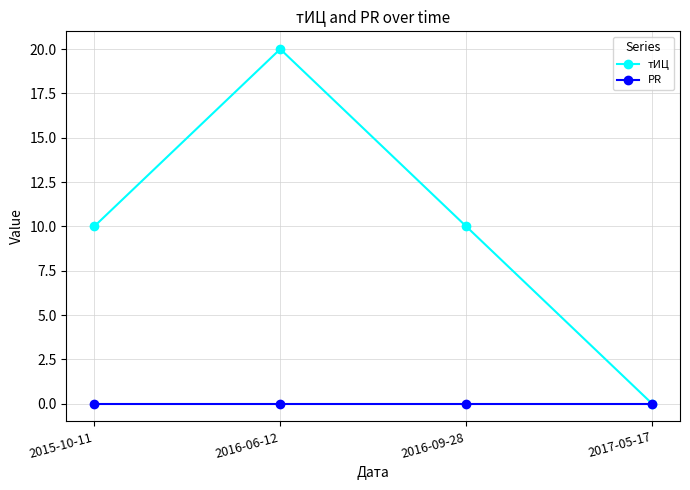

Rank the series by their maximum value, from lowest to highest.

PR, тИЦ